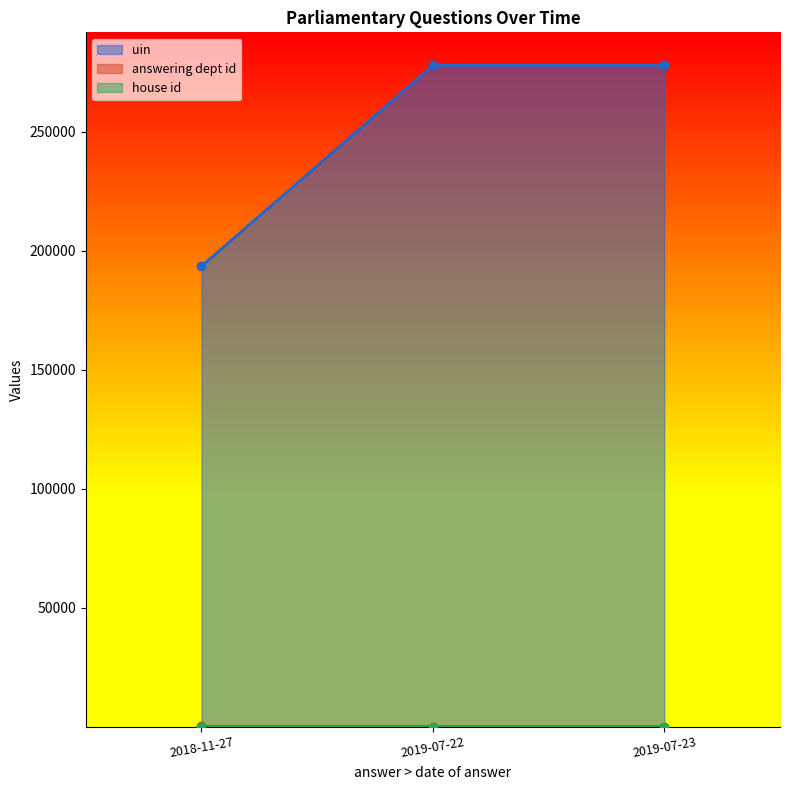

How many lines are shown in the chart?

3